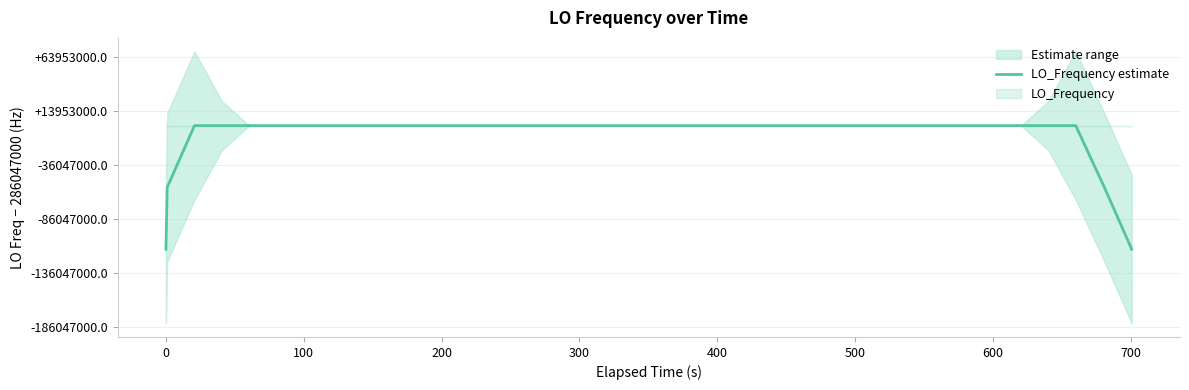

What is the difference between the second highest and second lowest values?

114418803.2